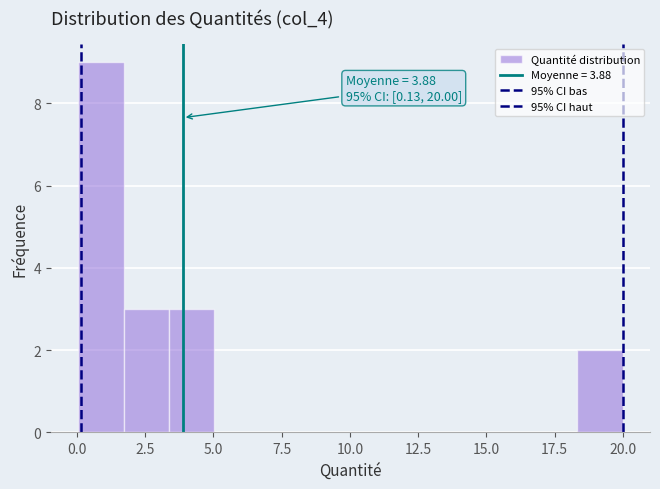

Around what value on the x-axis is the tallest bar? Give the approximate position of its centre, as read against the axis.

1.0